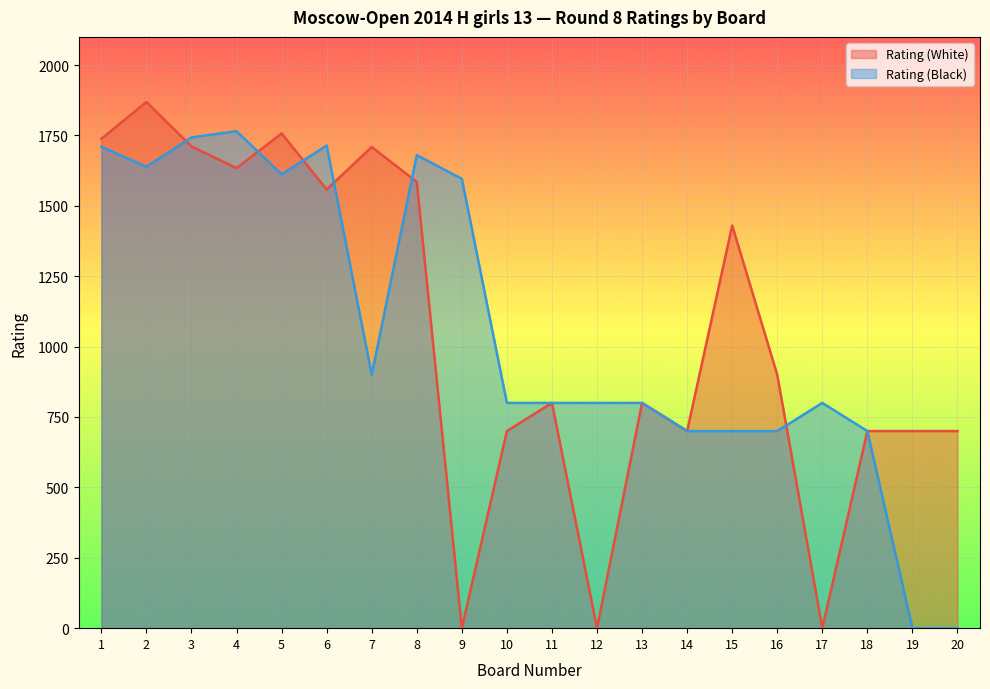

At which label does Rating (White) first exceed 900?

1